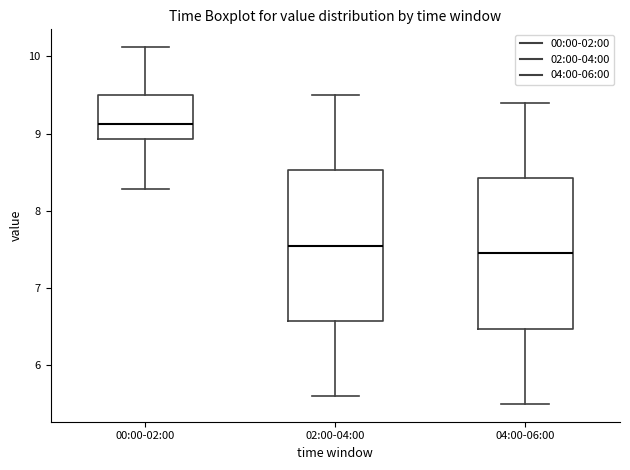

Where does the median line of the box for 00:00-02:00 sit on the y-axis? The values are not printed on the chart, so give them approximately, as read against the axis.

9.1